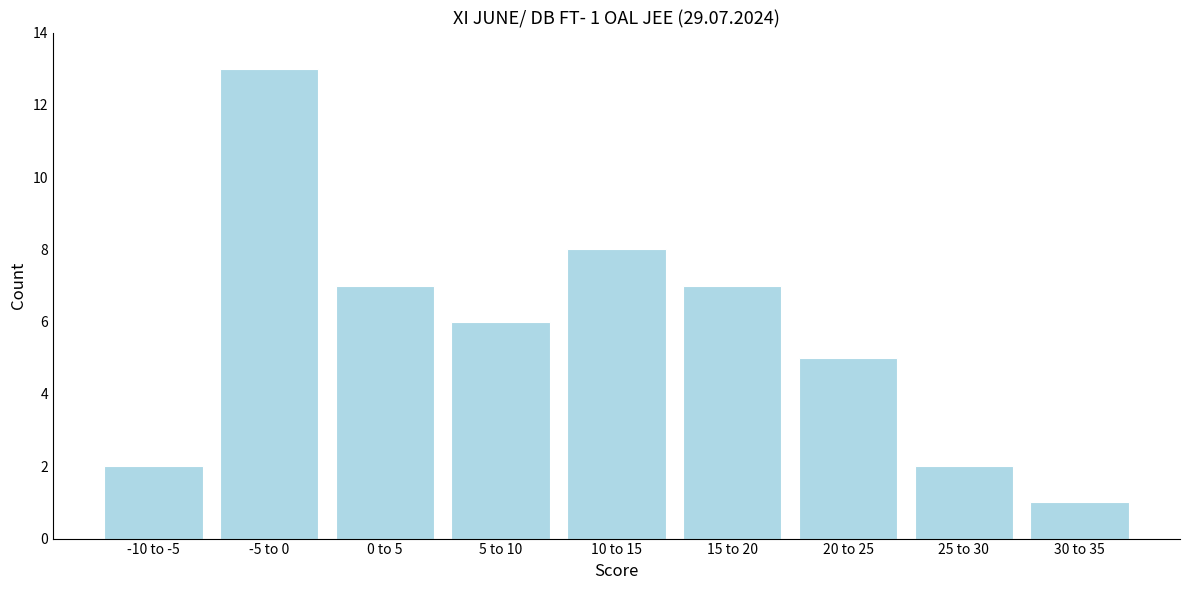

Reading left to right, list all the values displayed in this chart.

-10 to -5=2	-5 to 0=13	0 to 5=7	5 to 10=6	10 to 15=8	15 to 20=7	20 to 25=5	25 to 30=2	30 to 35=1